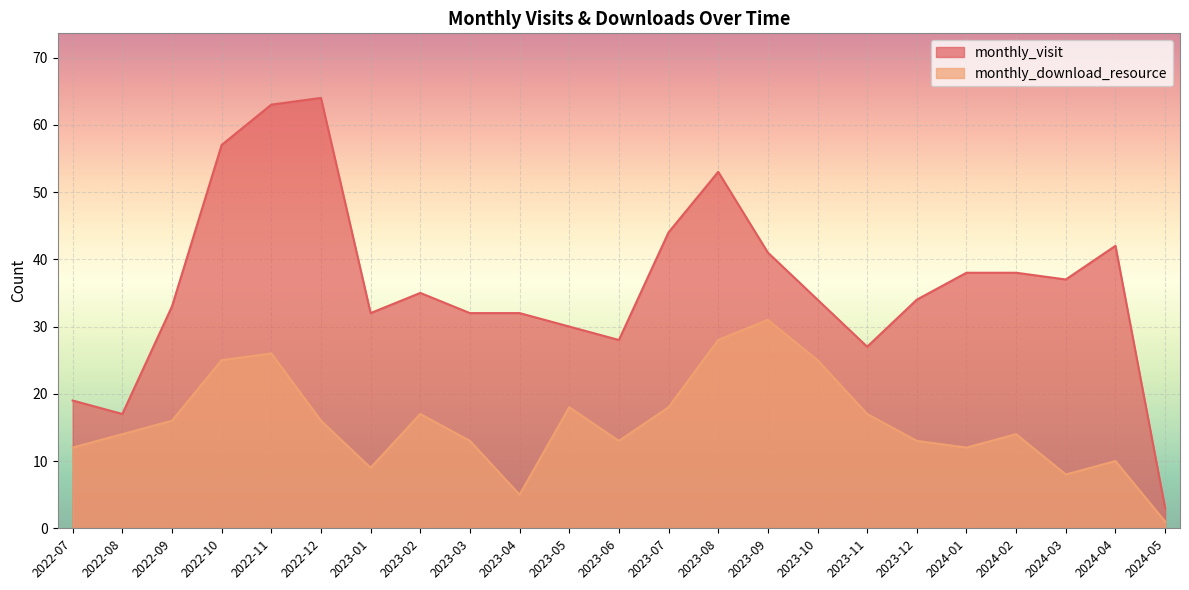

Between 2023-05 and 2023-11, which series saw the biggest shift?

monthly_visit